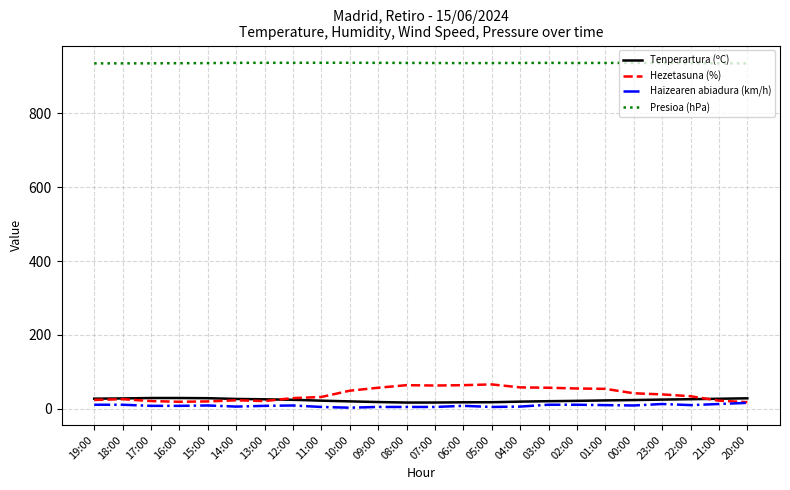

Which series has the largest range (max minus min)?

Hezetasuna (%)